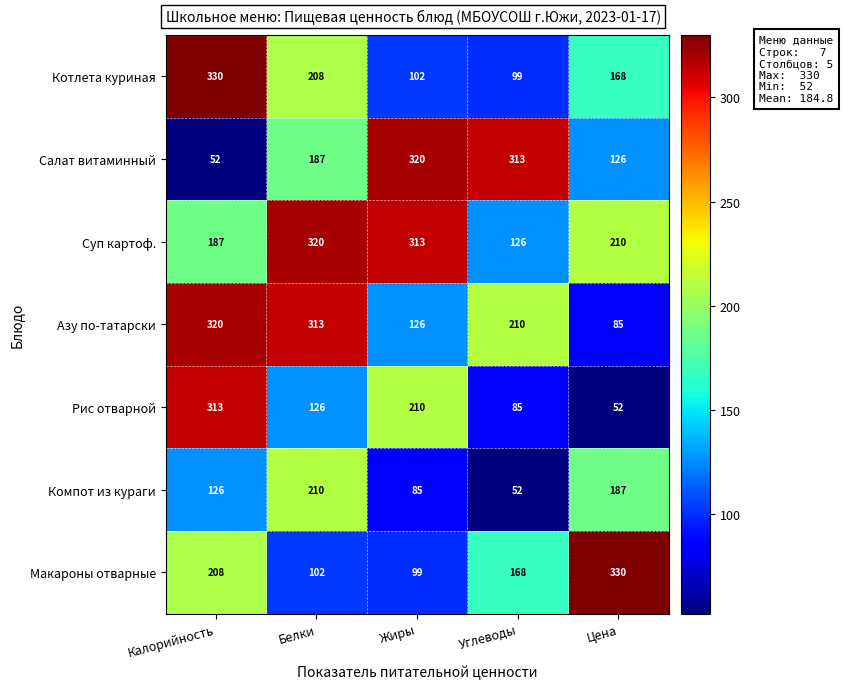

How many values in the Суп картоф. series are below 210?

2